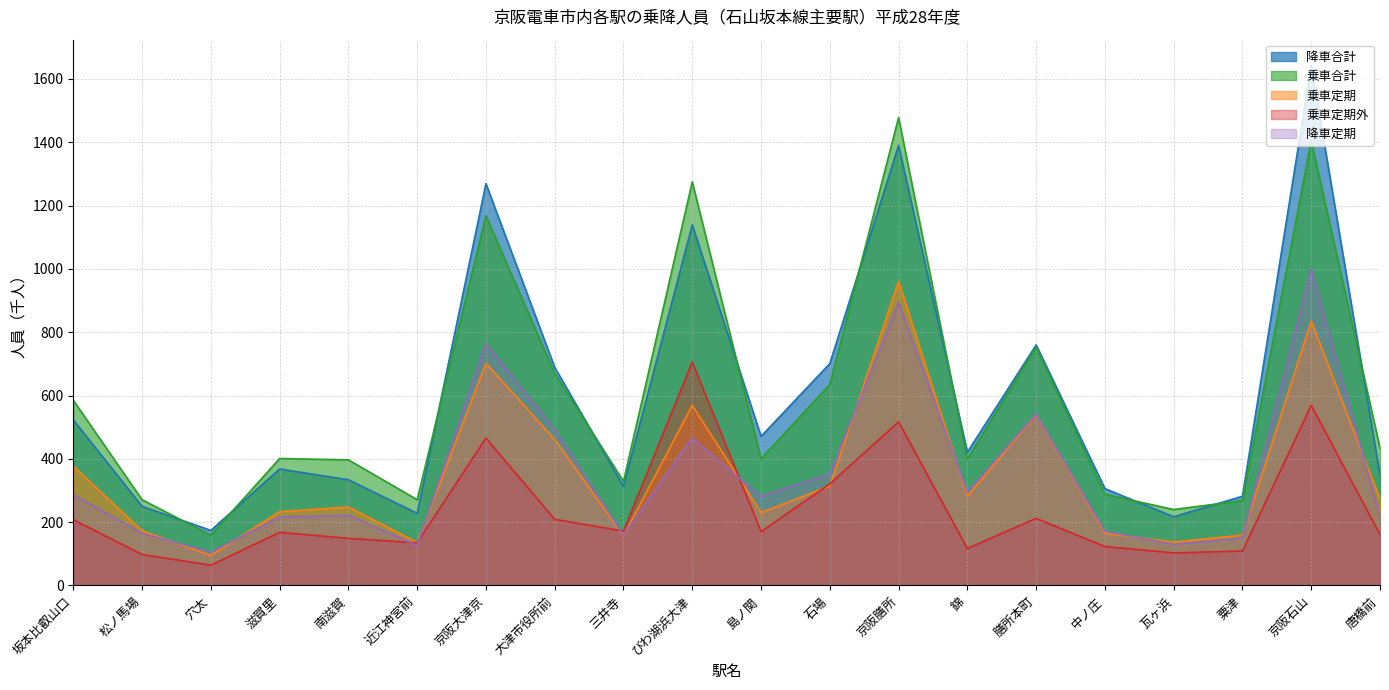

What is the difference between the second highest and minimum values in the 乗車定期 series?

740